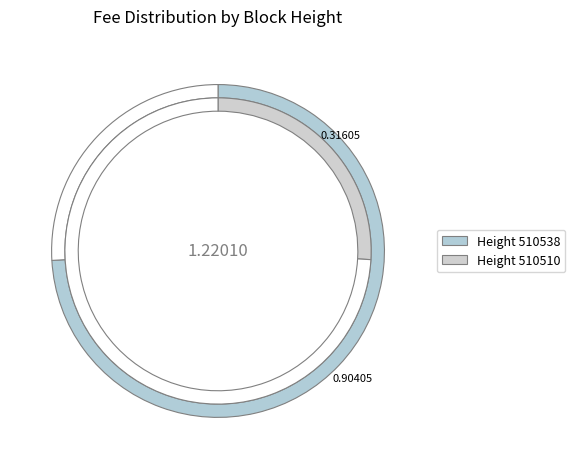

Rank the categories by value from lowest to highest.

510510, 510538